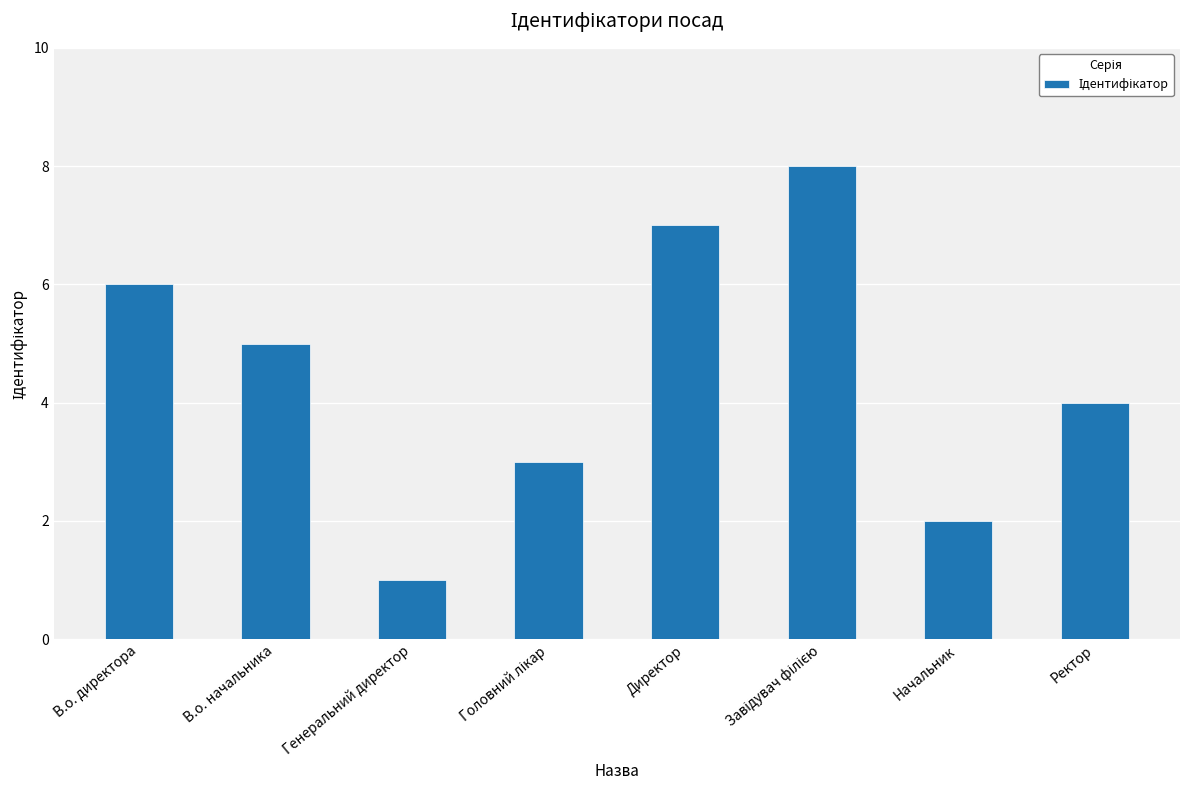

What is the label of the 1st bar from the right?

Ректор